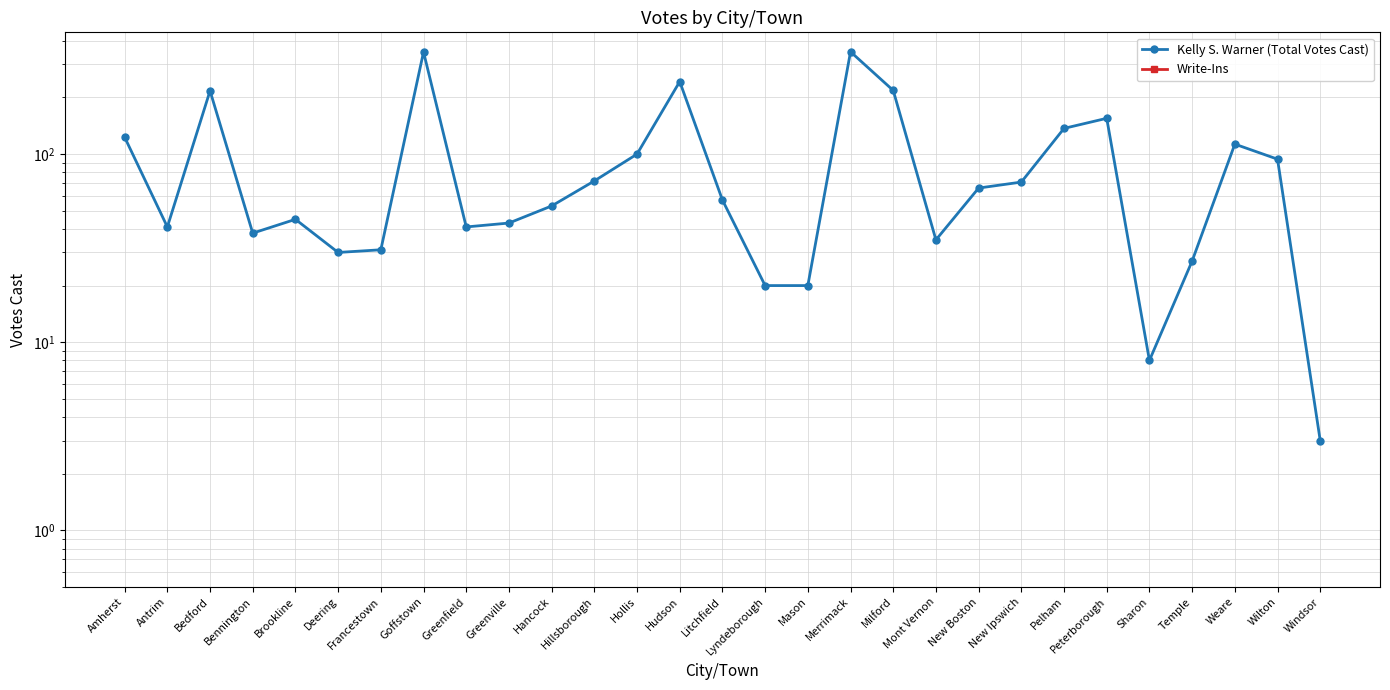

Which series has the largest total across all categories?

Kelly S. Warner (Total Votes Cast)